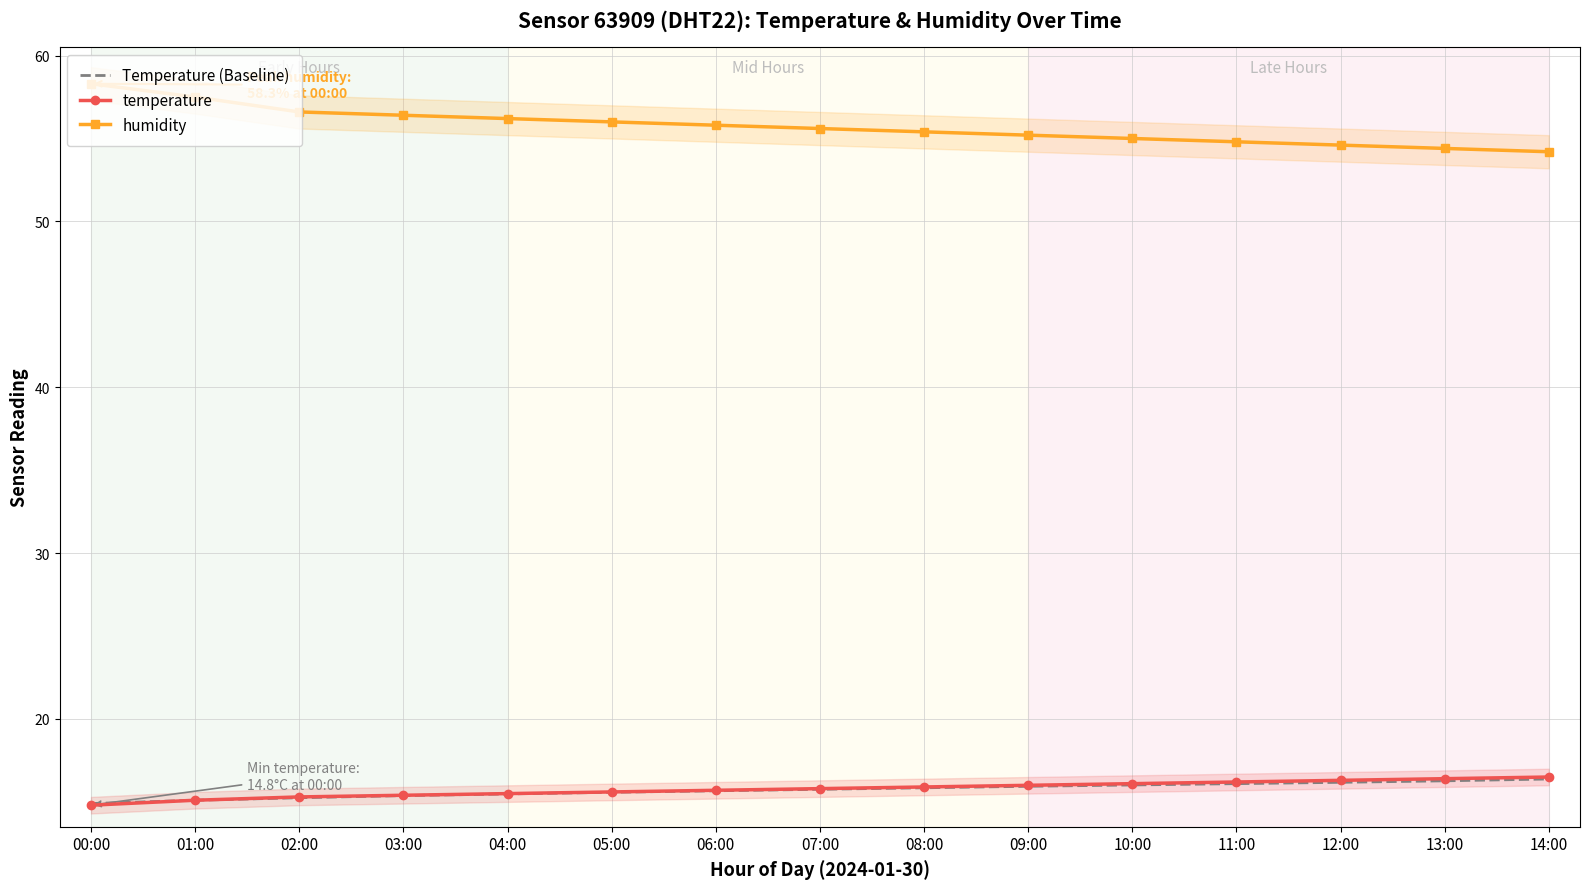

How many values in the Temperature (Baseline) series exceed 15?

14